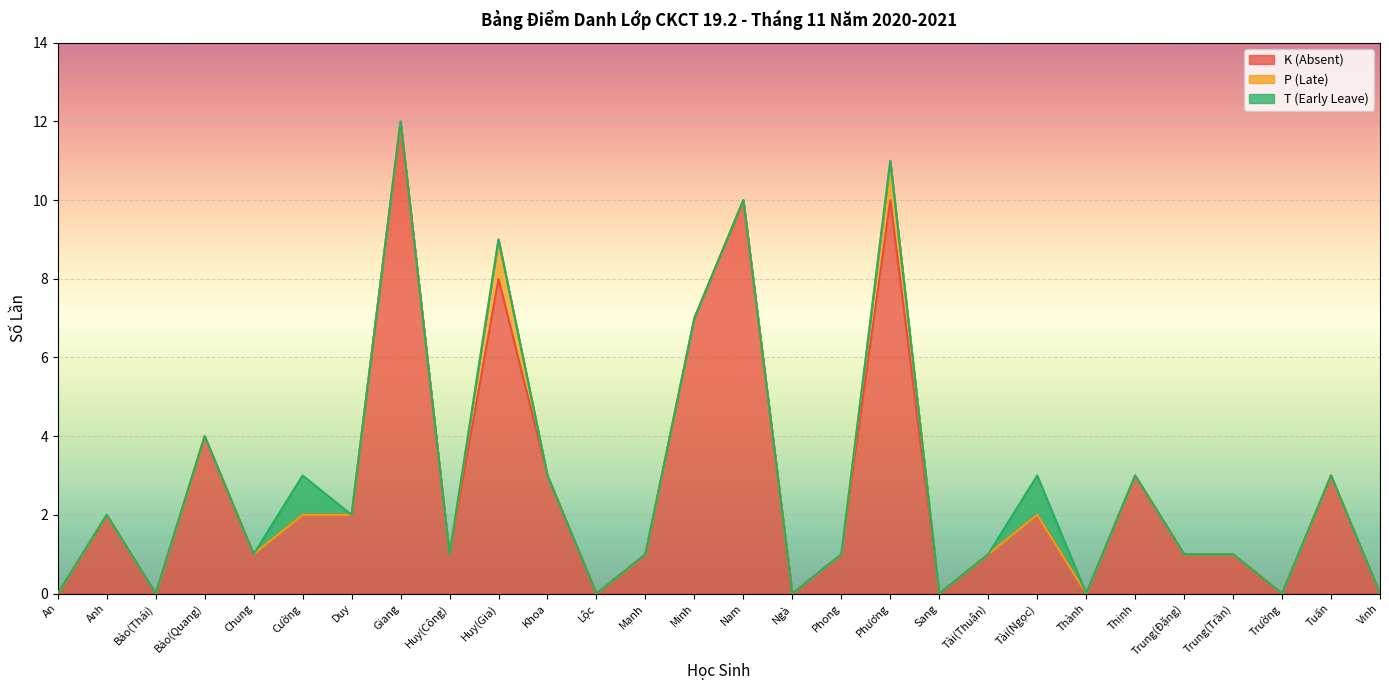

Rank the series by their maximum value, from lowest to highest.

P (Late), T (Early Leave), K (Absent)